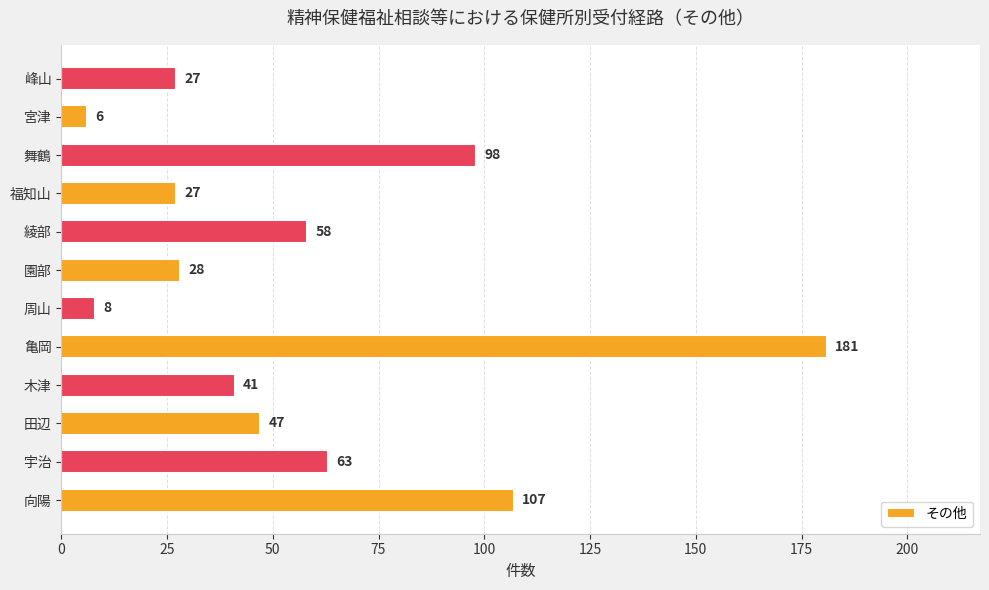

What is the change in value from 舞鶴 to 宮津?

-92